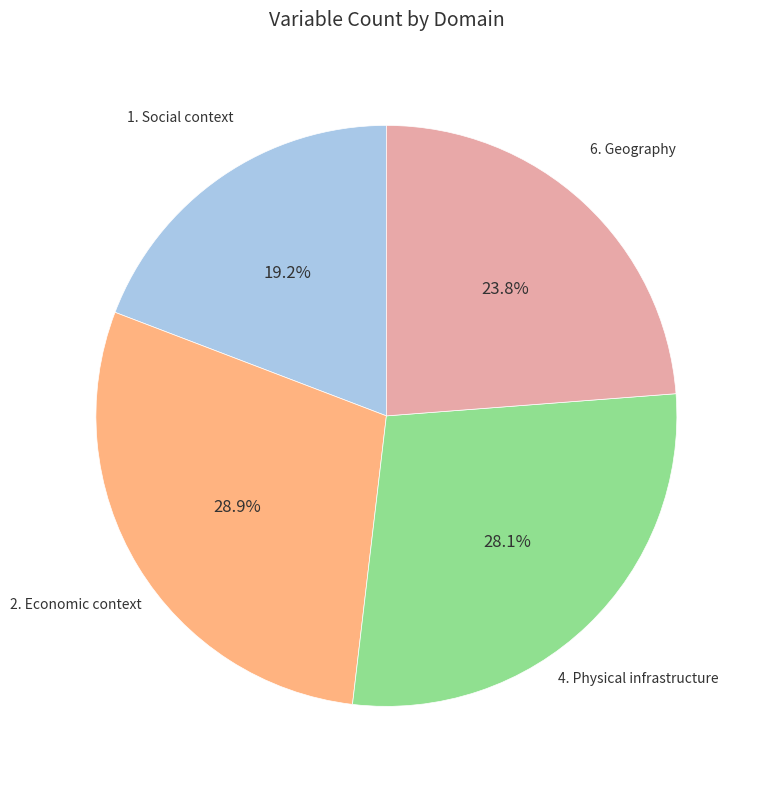

To the nearest percent, what is the average slice percentage?

25%